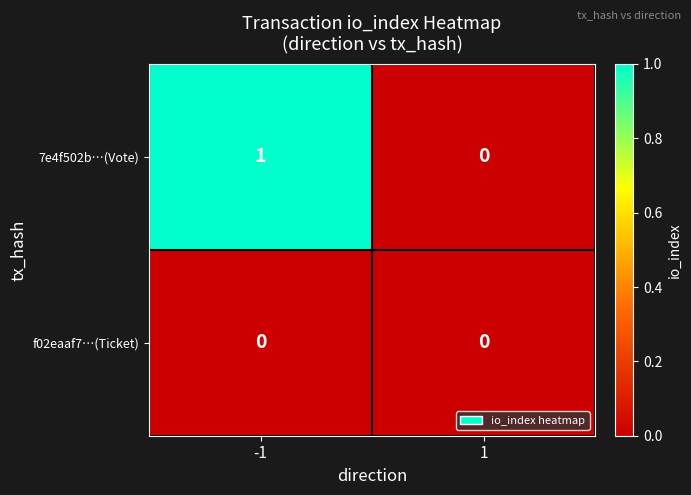

Rank the categories by 7e4f502b…(Vote) value from lowest to highest.

1, -1